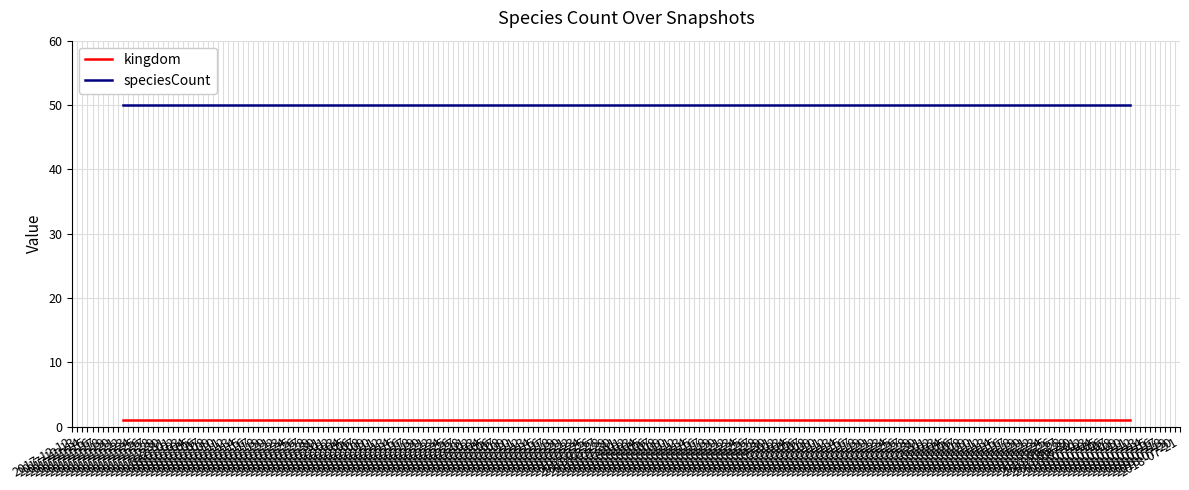

What is the greatest value displayed?

50